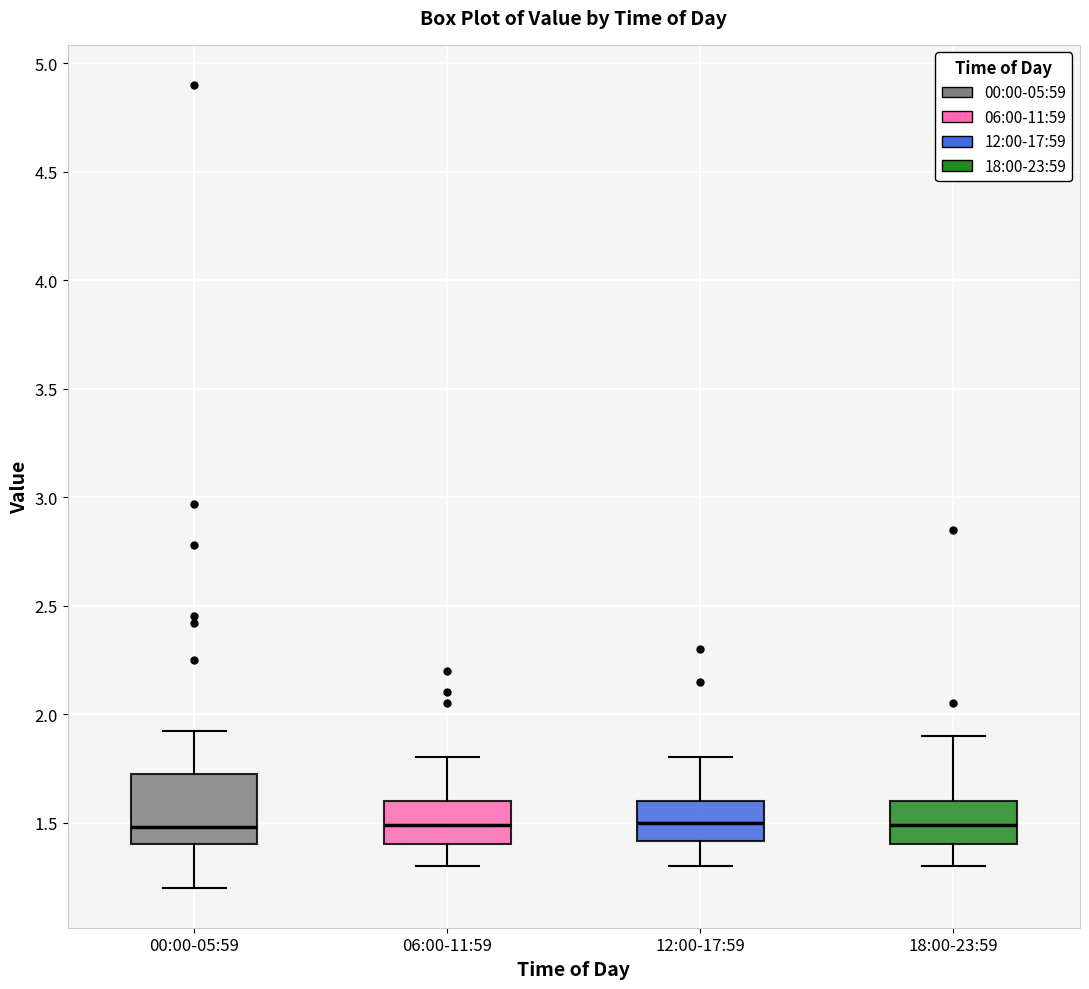

Where is the lower edge of the box for 18:00-23:59 on the y-axis? The values are not printed on the chart, so give them approximately, as read against the axis.

1.40